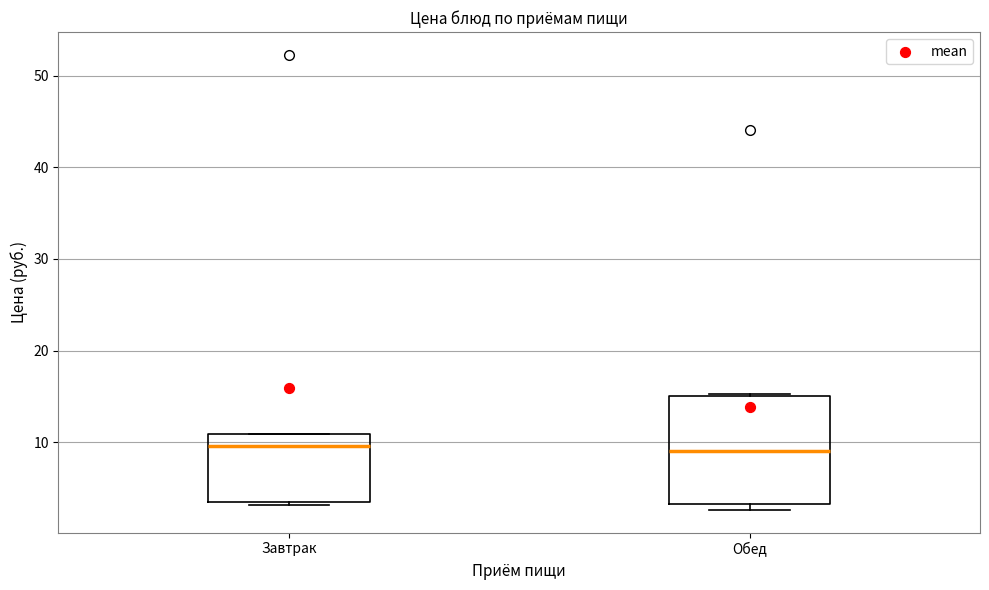

Where does the median line of the box for Обед sit on the y-axis? The values are not printed on the chart, so give them approximately, as read against the axis.

9